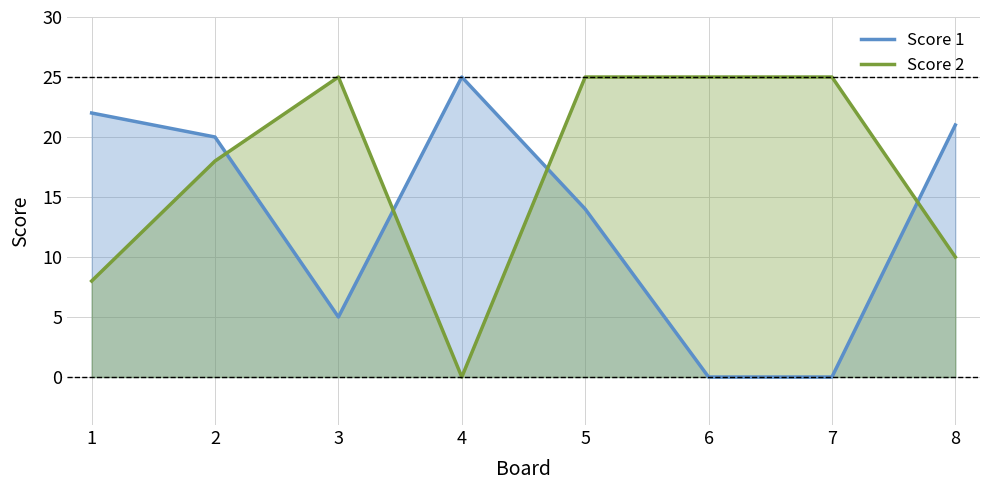

What is the value of the Score 1 point at the 2nd from the left?

20